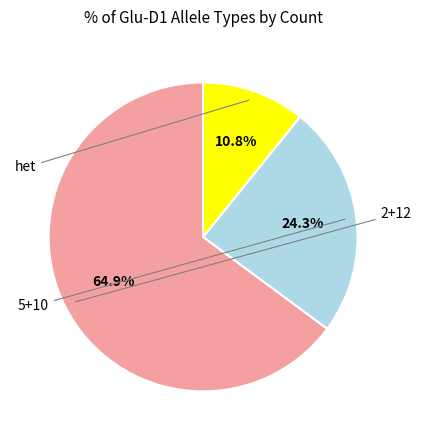

Is there a majority slice in this chart?

Yes